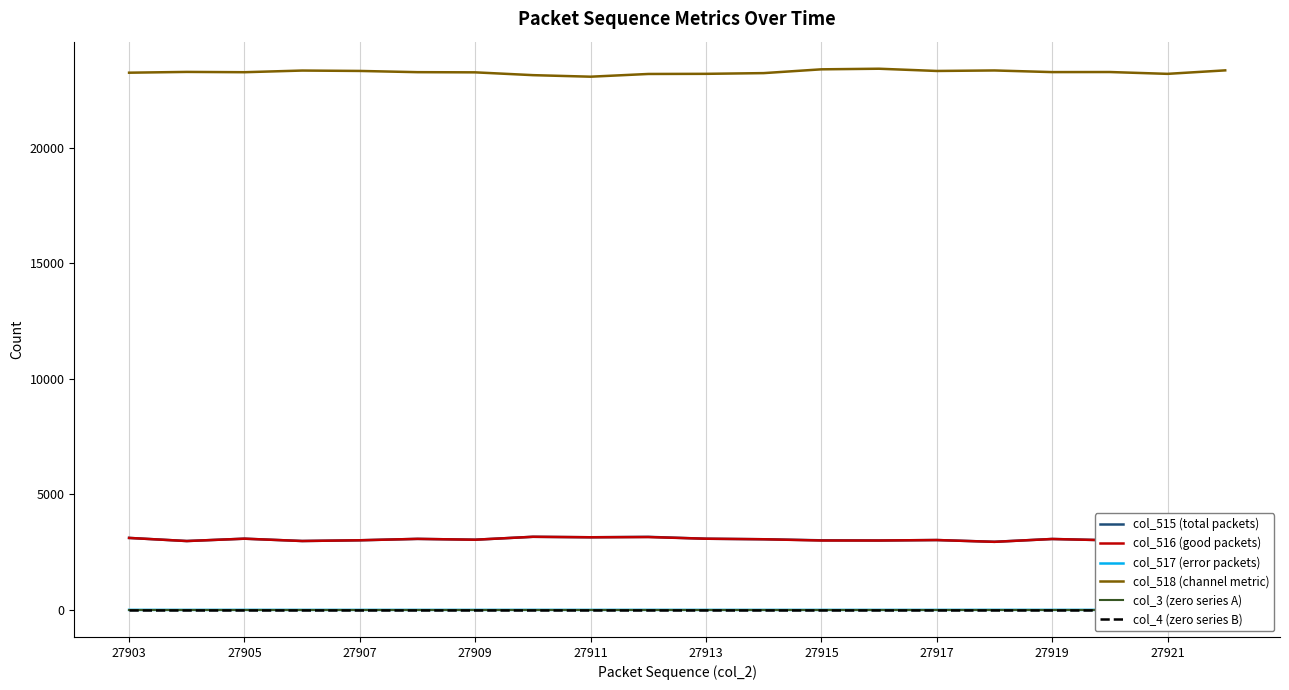

True or false: col_3 (zero series A) has more than 1 interior local peaks.

False